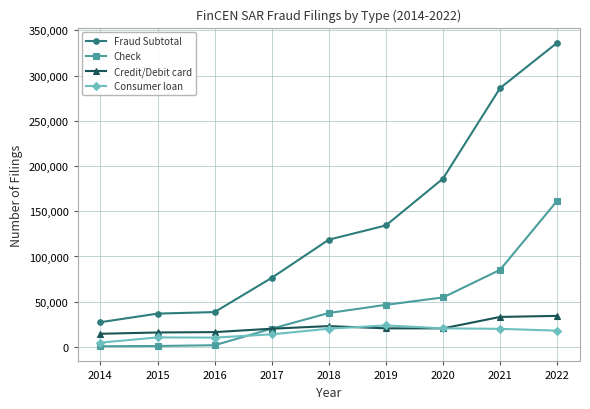

True or false: Fraud Subtotal and Credit/Debit card intersect in this chart.

False